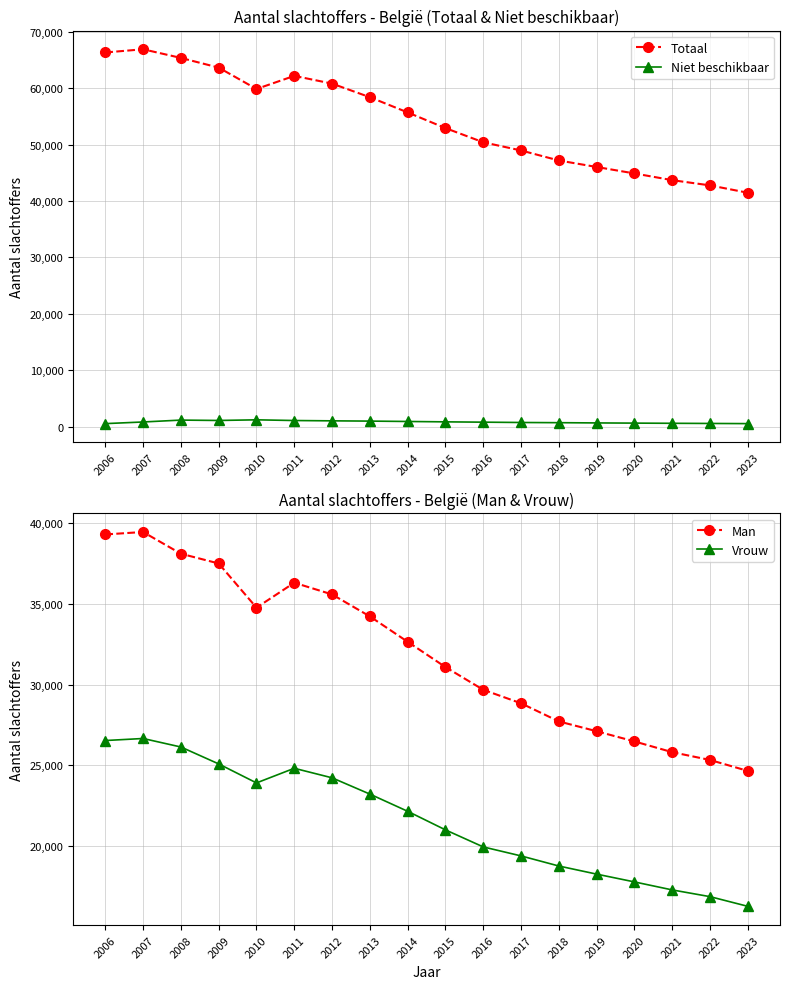

Reading right to left, transcribe all the data shown in this chart.

Totaal: 2023=41471	2022=42776	2021=43702	2020=44894	2019=46039	2018=47191	2017=48970	2016=50419	2015=52934	2014=55713	2013=58413	2012=60824	2011=62195	2010=59872	2009=63664	2008=65381	2007=66915	2006=66346
Niet beschikbaar: 2023=532	2022=561	2021=589	2020=621	2019=654	2018=698	2017=731	2016=789	2015=845	2014=912	2013=978	2012=1024	2011=1081	2010=1205	2009=1090	2008=1157	2007=822	2006=531
Man: 2023=24656	2022=25333	2021=25815	2020=26480	2019=27110	2018=27717	2017=28838	2016=29673	2015=31078	2014=32641	2013=34211	2012=35570	2011=36294	2010=34752	2009=37484	2008=38088	2007=39431	2006=39279
Vrouw: 2023=16283	2022=16882	2021=17298	2020=17793	2019=18275	2018=18776	2017=19401	2016=19957	2015=21011	2014=22160	2013=23224	2012=24230	2011=24820	2010=23915	2009=25090	2008=26136	2007=26662	2006=26536